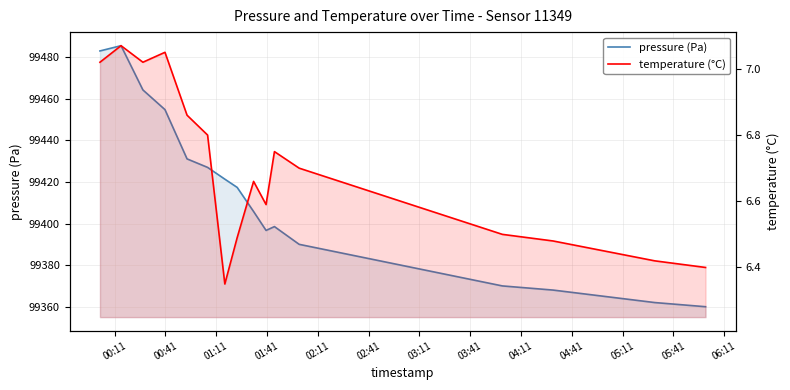

What are all the series names shown in the legend?

pressure (Pa), temperature (°C)